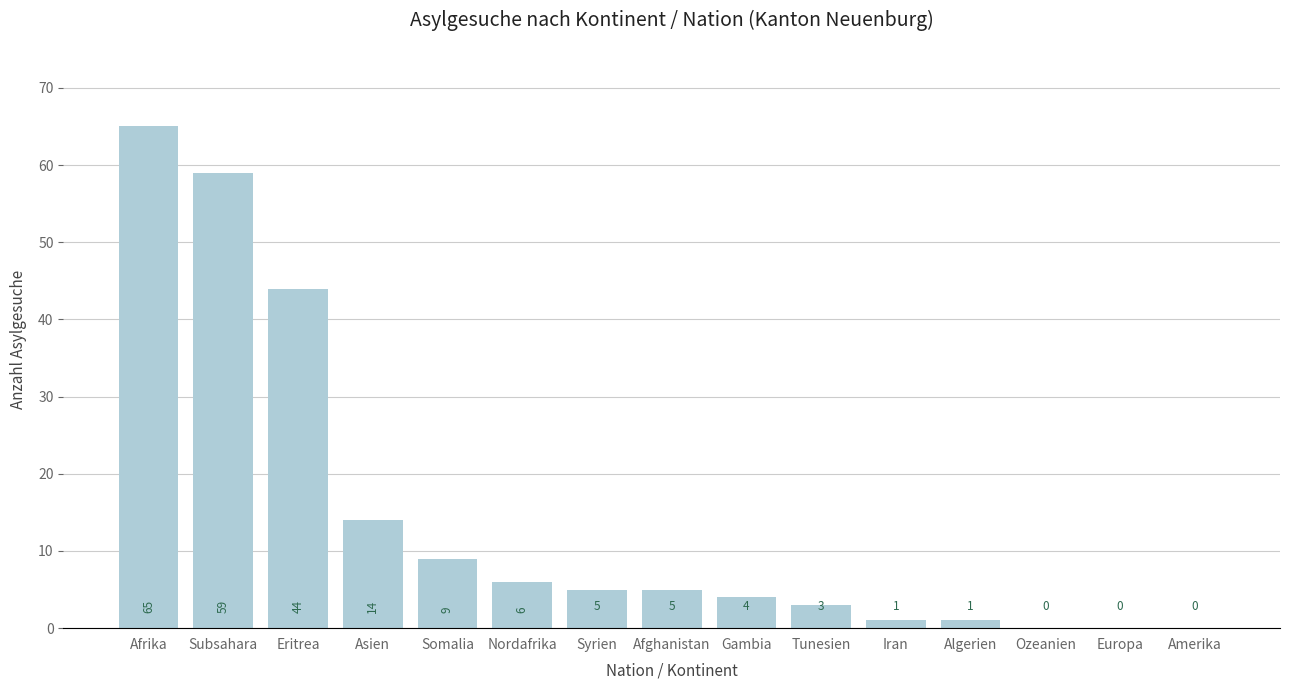

Reading left to right, extract all data points from this chart.

65	59	44	14	9	6	5	5	4	3	1	1	0	0	0